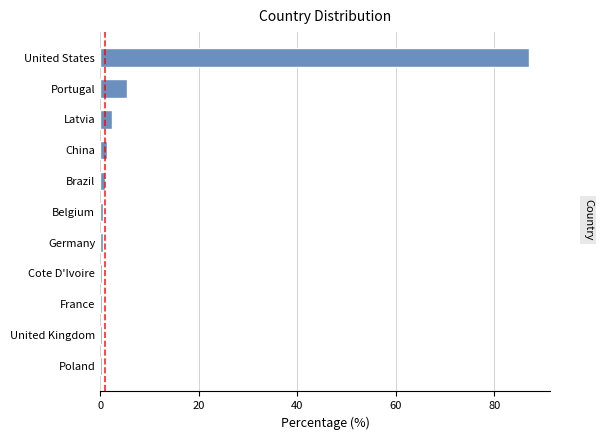

What is the label of the 10th bar from the top?

United Kingdom